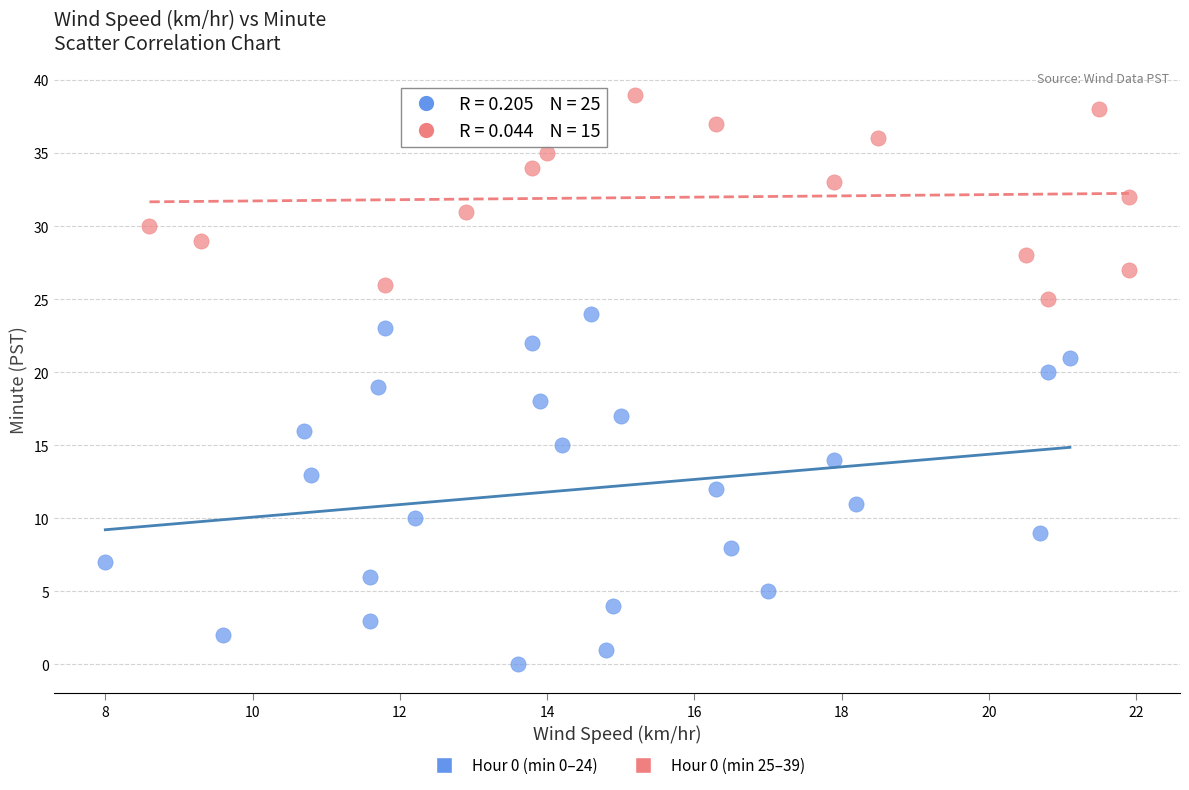

Which series contains the highest Y value?

Hour 0 (min 25–39)